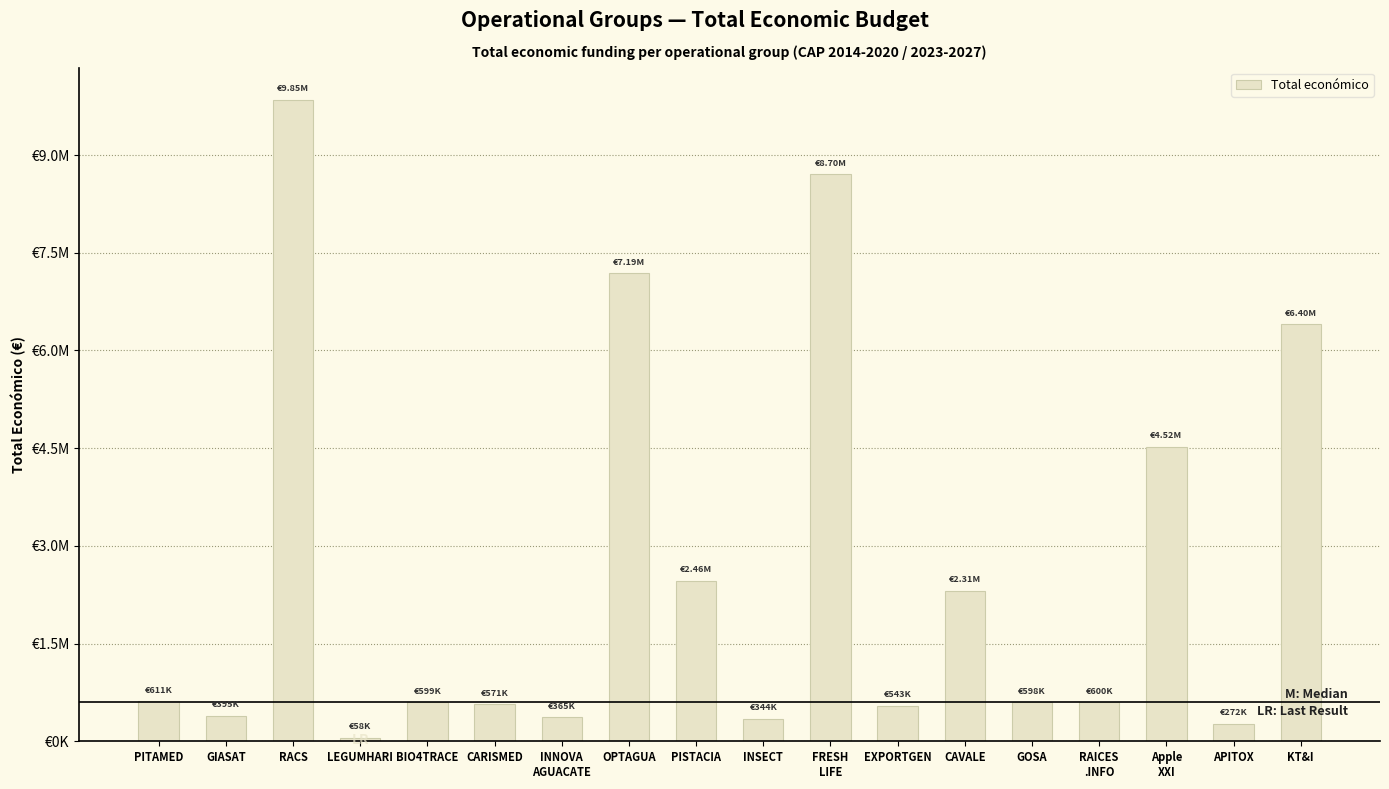

What is the difference between the maximum and minimum values?

9790432